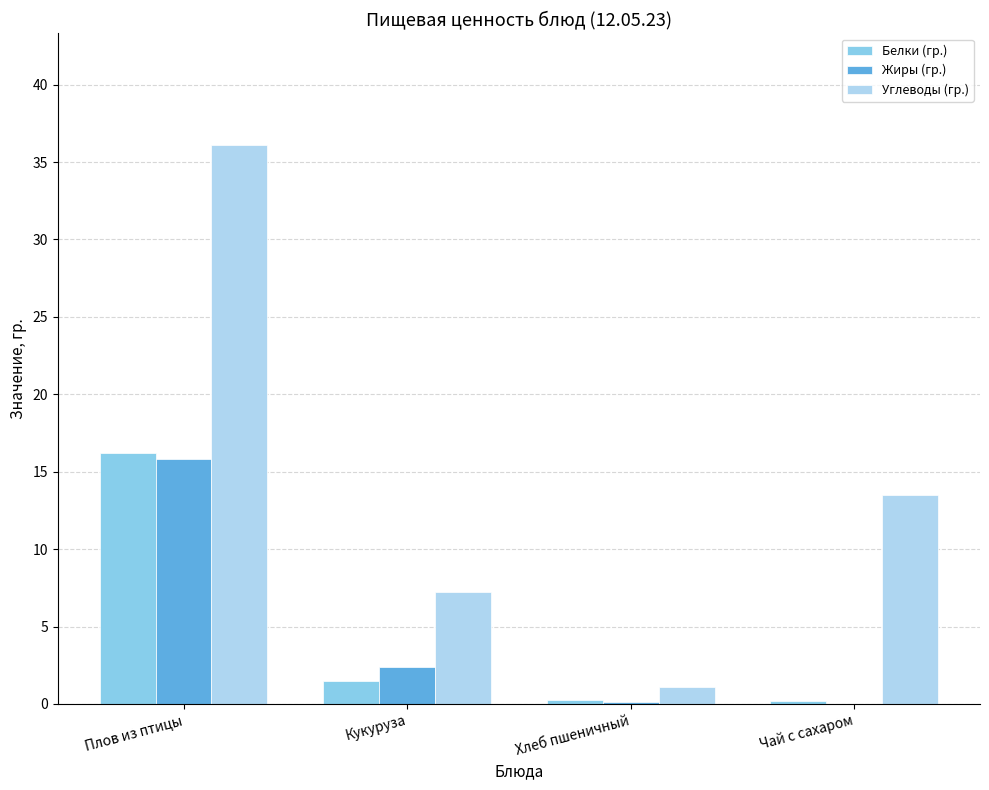

At which category is the sum across all series the highest?

Плов из птицы